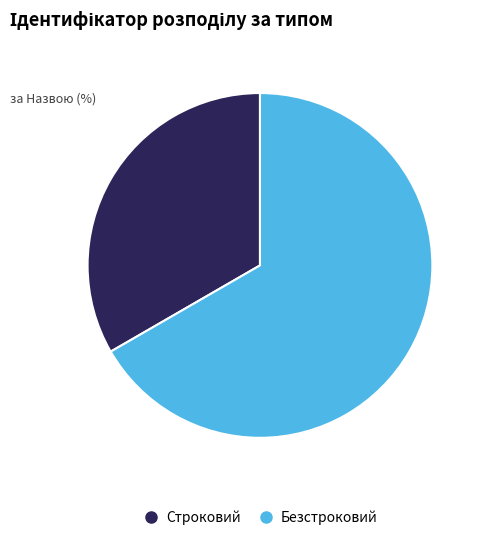

What is the ratio of the value at Строковий to the value at Безстроковий?

0.5